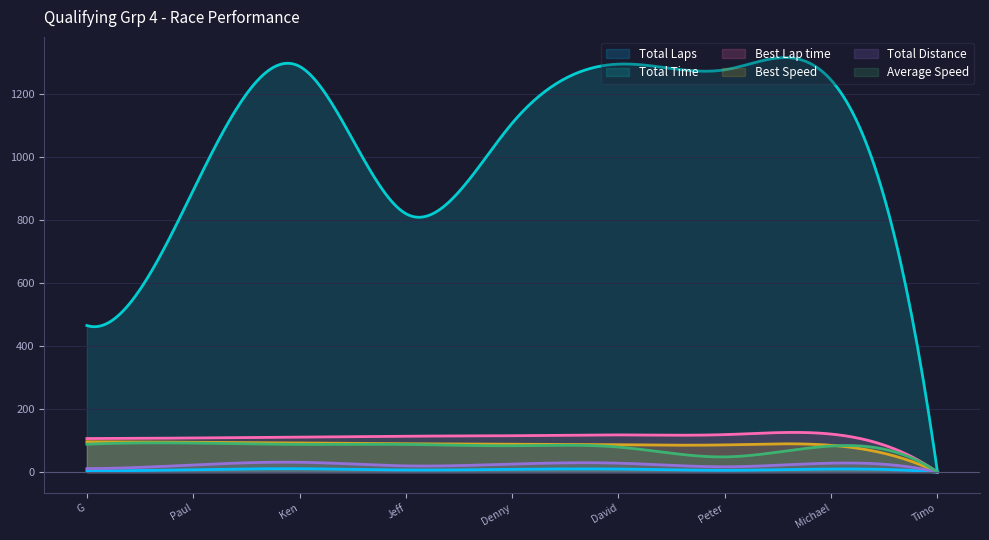

True or false: Best Speed has a value of 85.3 at Michael Bernstein.

True